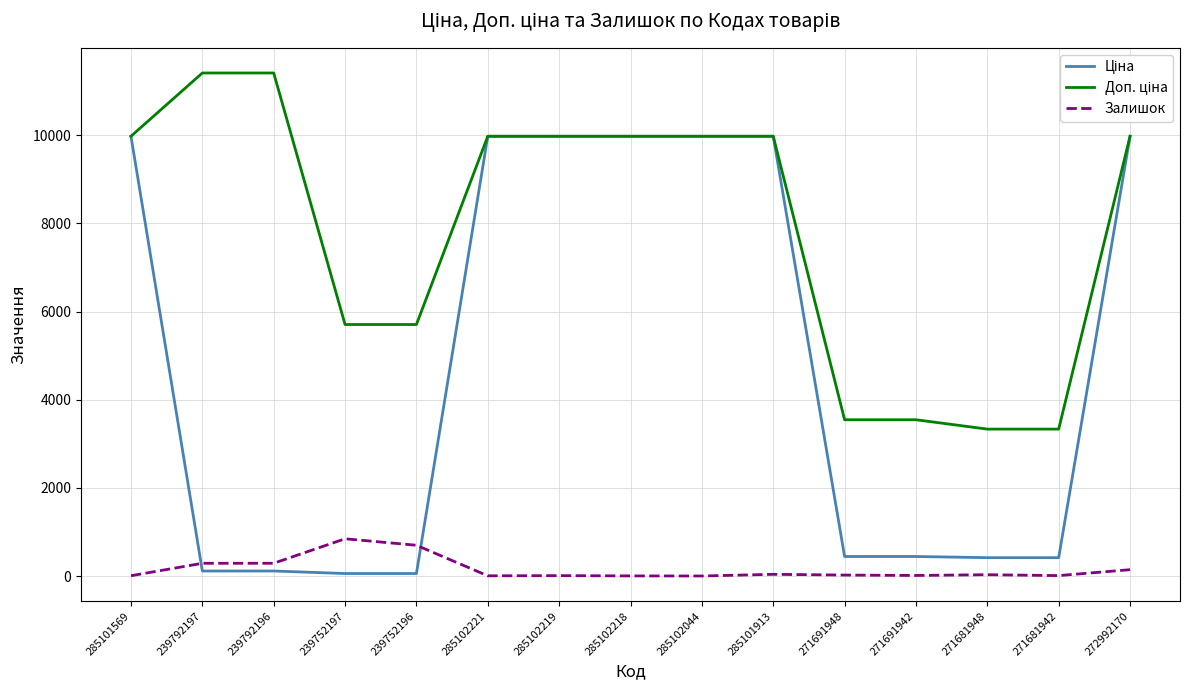

What is the greatest value displayed?

11410.0